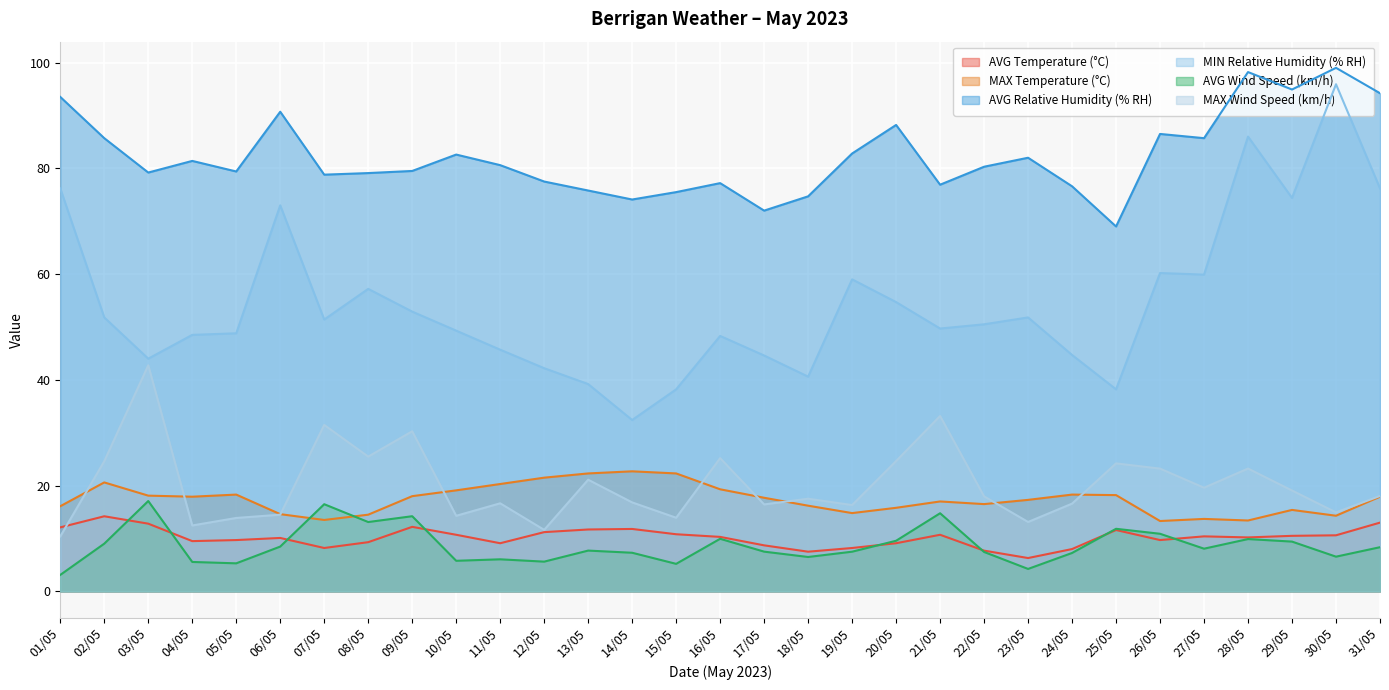

At which category is the sum across all series the highest?

30/05